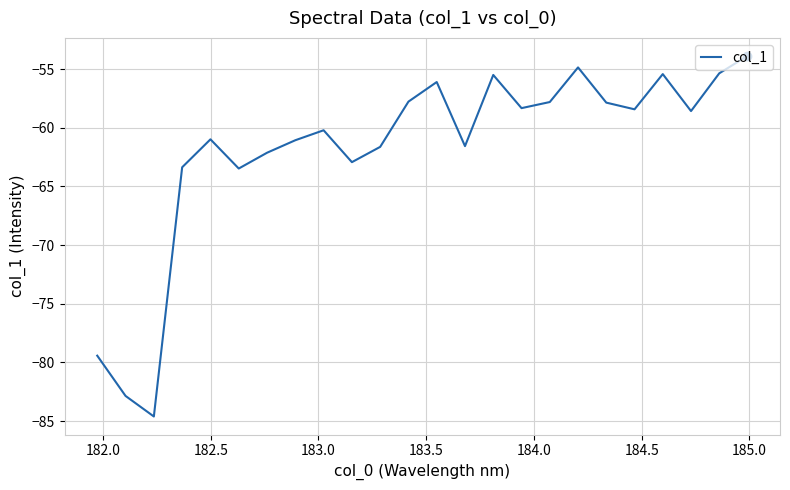

What is the greatest value displayed?

-53.9